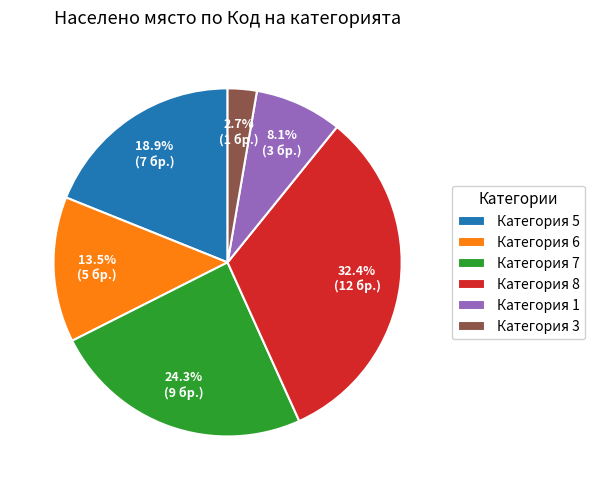

Rank the categories by value from lowest to highest.

Категория 3, Категория 1, Категория 6, Категория 5, Категория 7, Категория 8